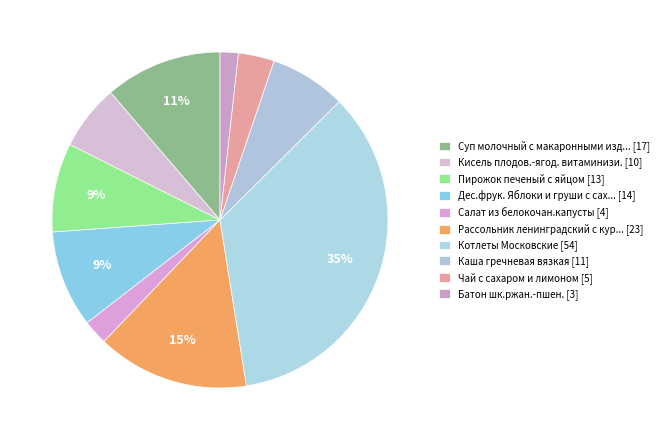

Does any single category account for the majority?

No